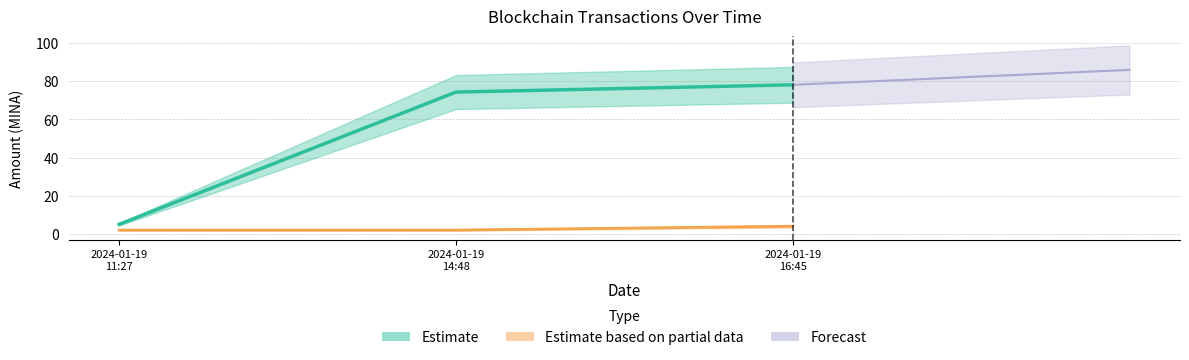

Does the chart display data point markers on the line(s)?

No